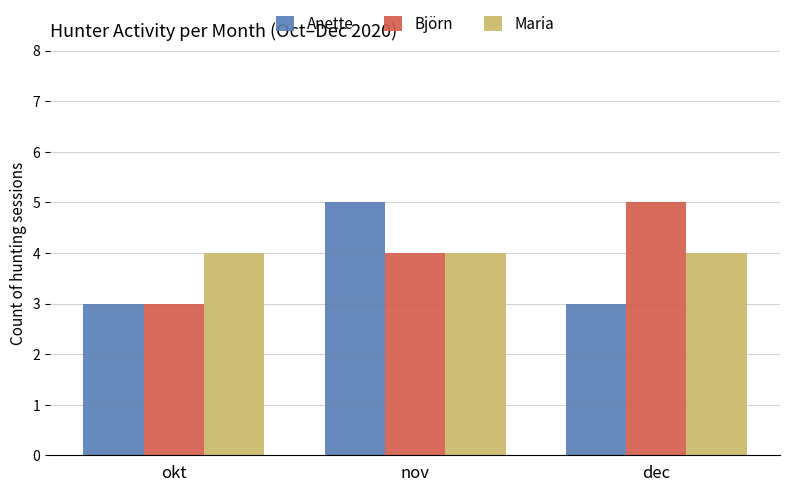

What is the sum of the Anette values at dec and nov?

8